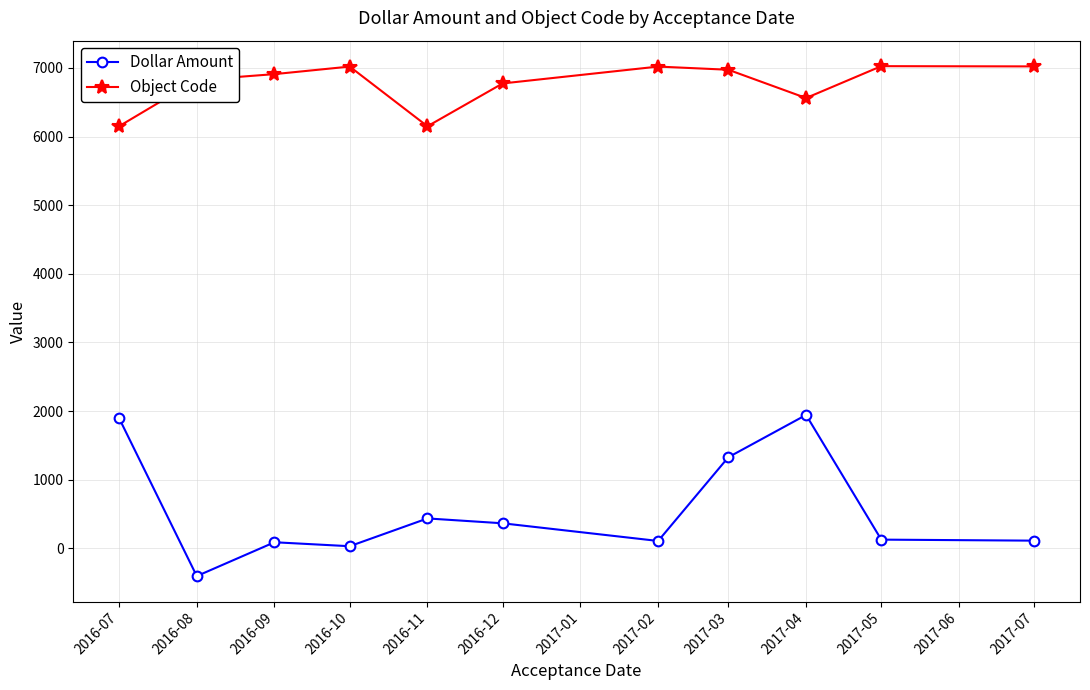

How many values in the Object Code series are below 6910?

5